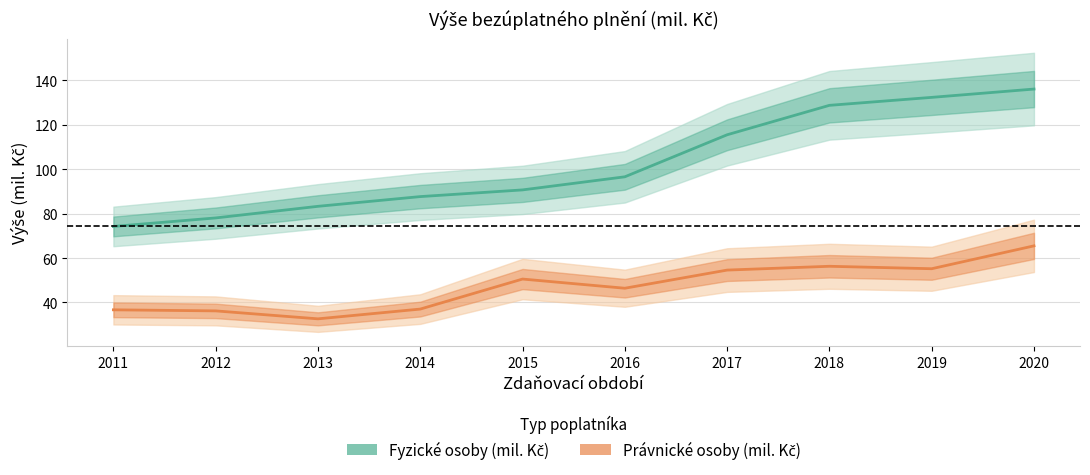

List the series in order of their overall mean, highest first.

Fyzické osoby (mil. Kč), Právnické osoby (mil. Kč)